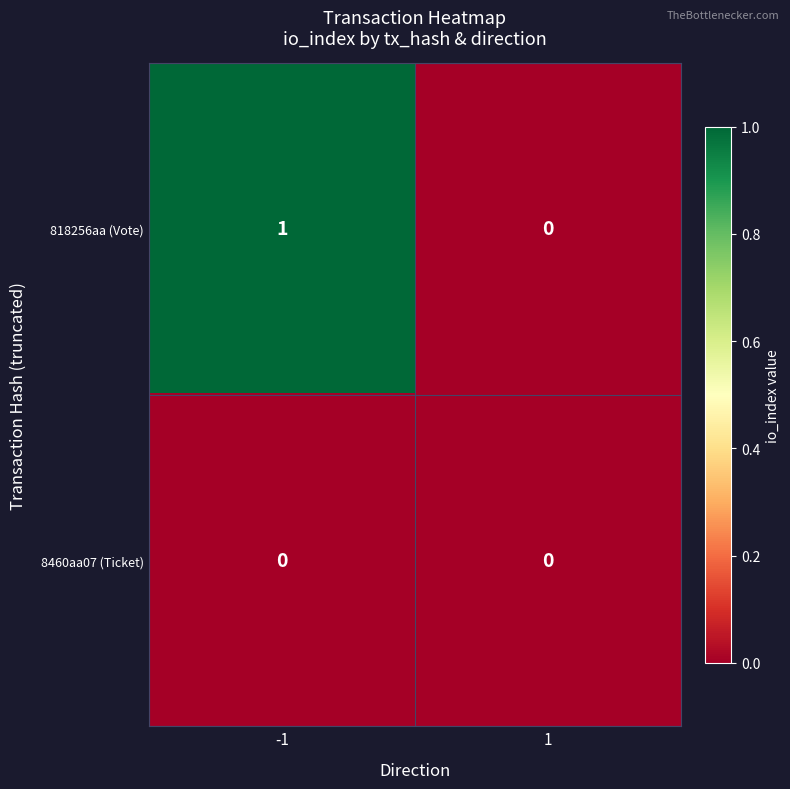

Which series has the largest total across all categories?

818256aa (Vote)